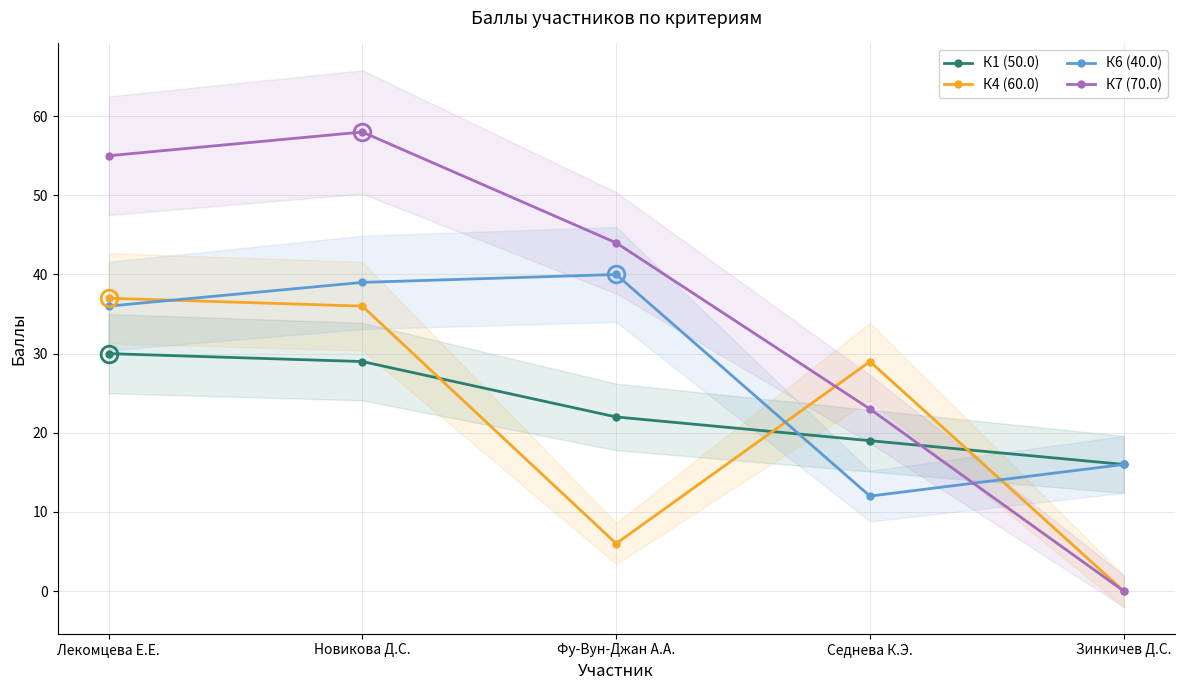

True or false: К6 (40.0) has a value of 36 at Лекомцева Е.Е..

True